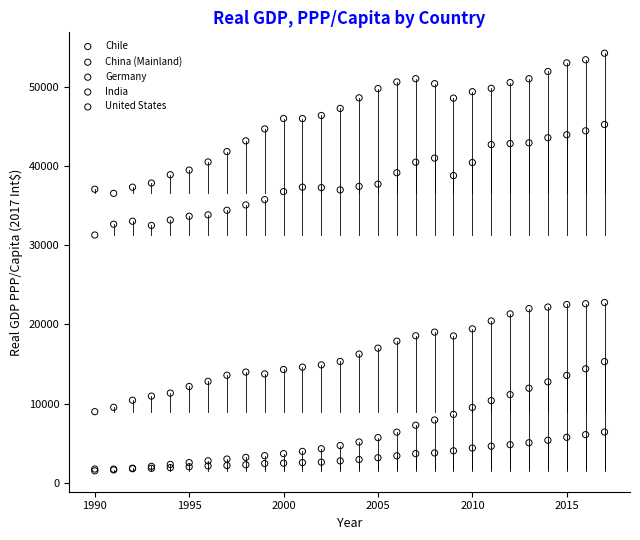

Which series has the largest Y range (max minus min)?

United States